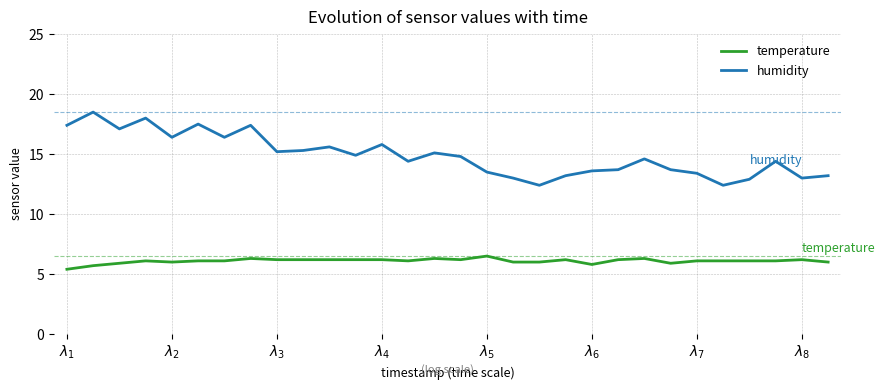

Rank the series by their average value, from highest to lowest.

humidity, temperature